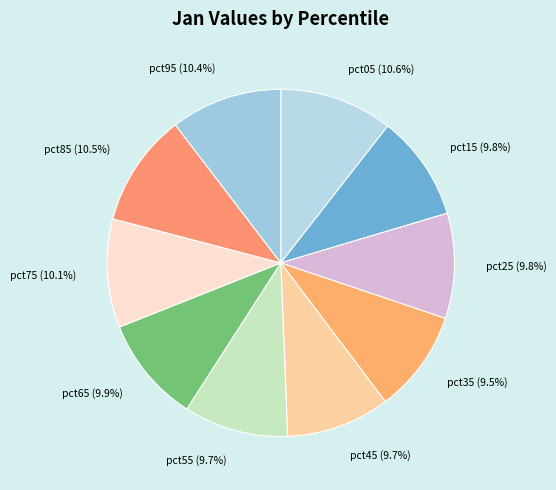

Between pct95 (10.4%) and pct15 (9.8%), which is larger?

pct95 (10.4%)